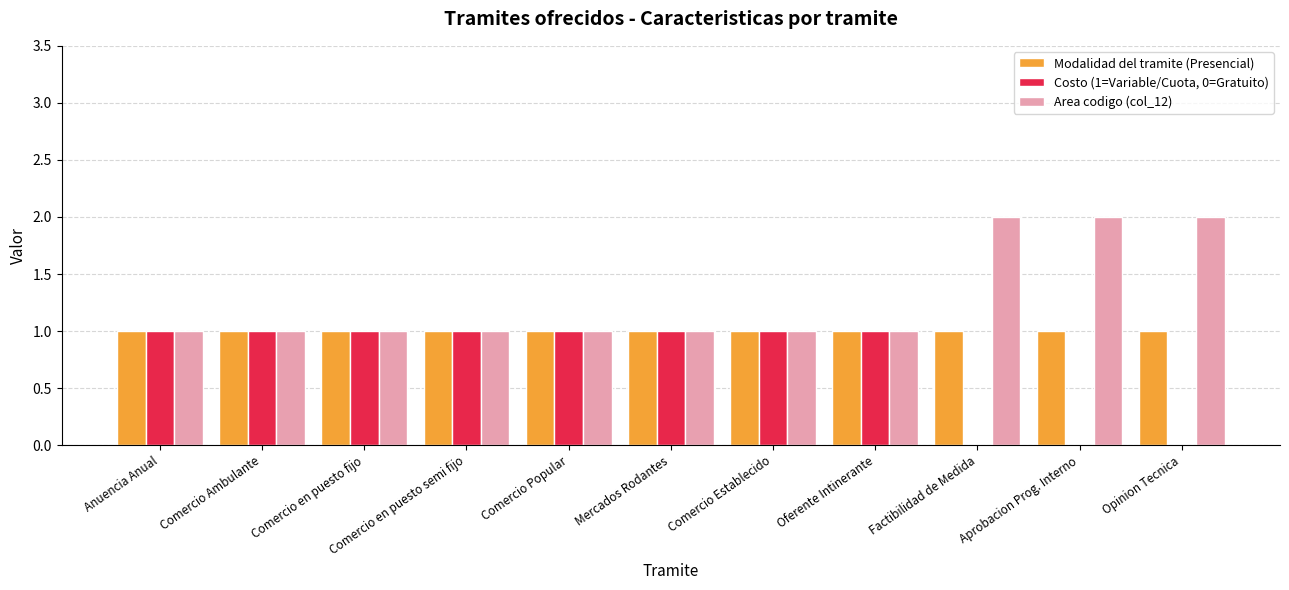

What is the total value across all series at Comercio en puesto semi fijo?

3